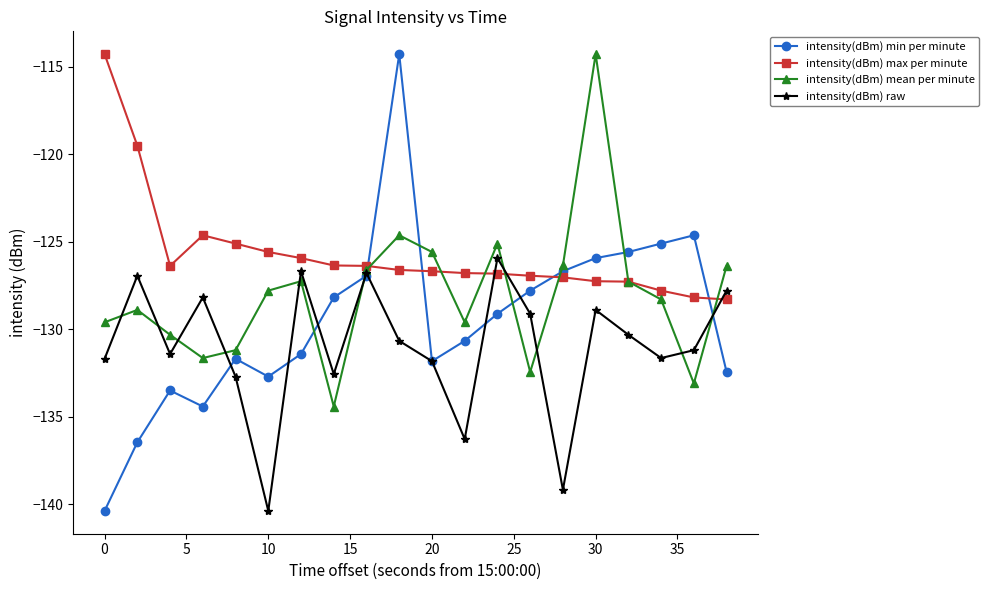

What is the difference between the second highest and minimum values in the intensity(dBm) raw series?

13.7